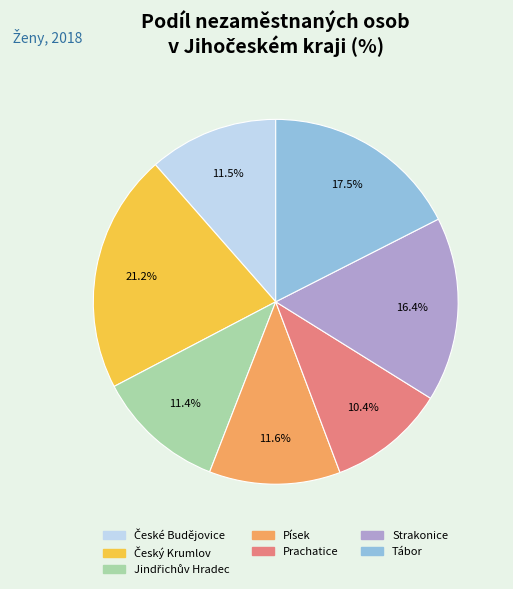

What is the total percentage of Prachatice and Písek?

22.0%